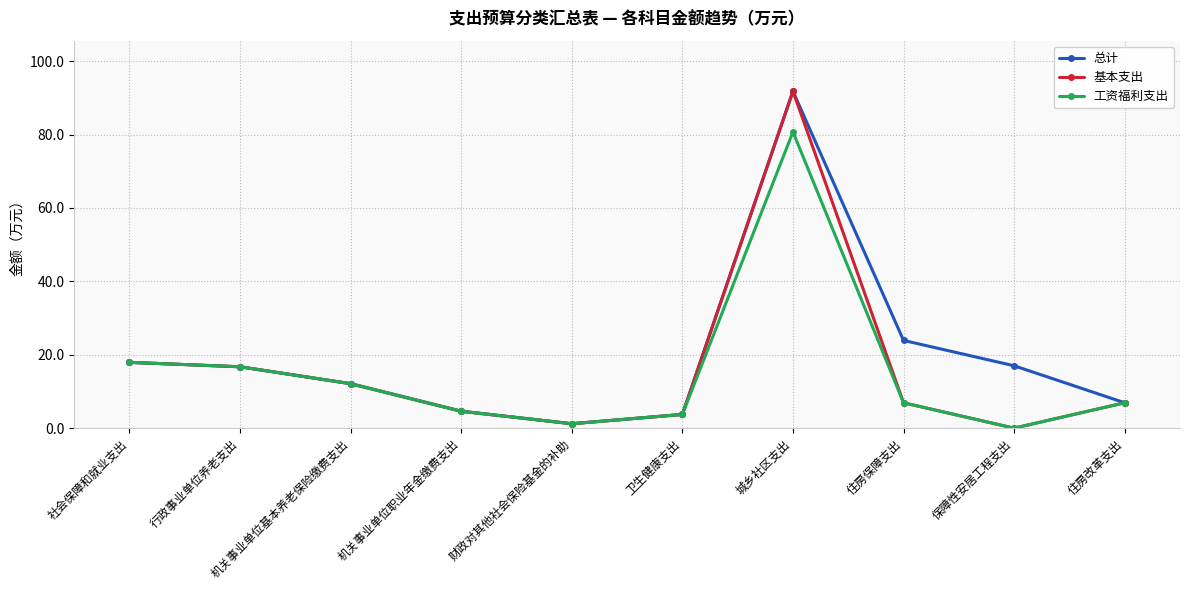

Where does the 工资福利支出 series first go above 6?

社会保障和就业支出